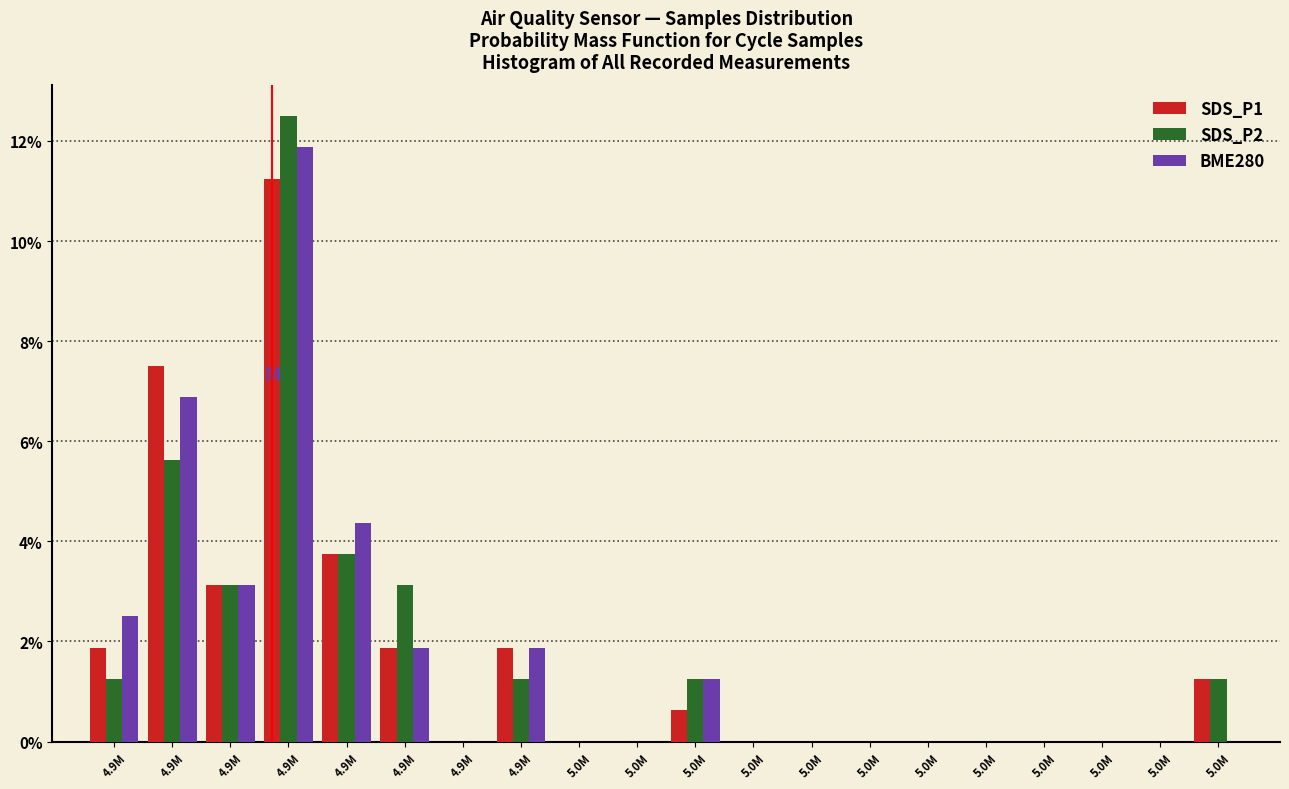

What are all the series names shown in the legend?

SDS_P1, SDS_P2, BME280